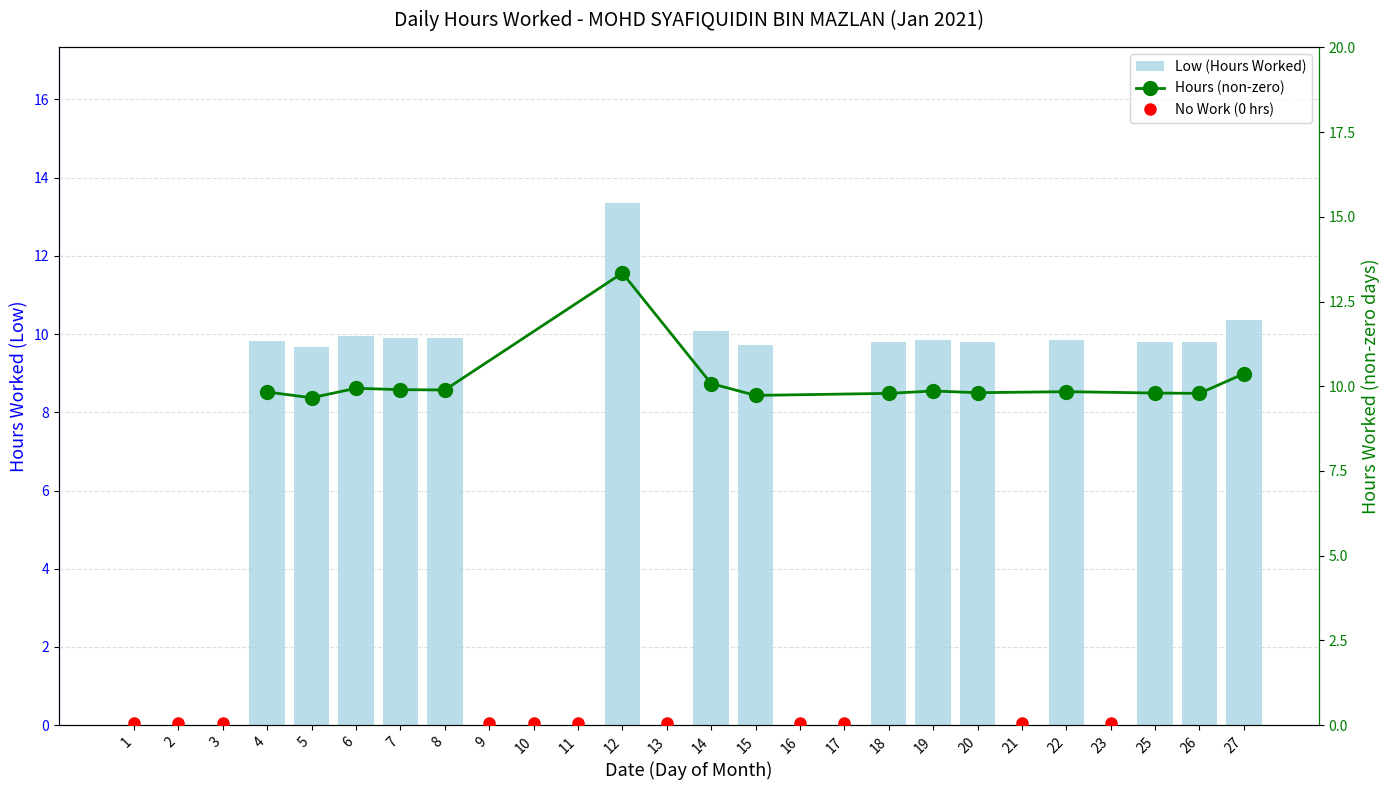

Which has a higher value, 13 or 20?

20